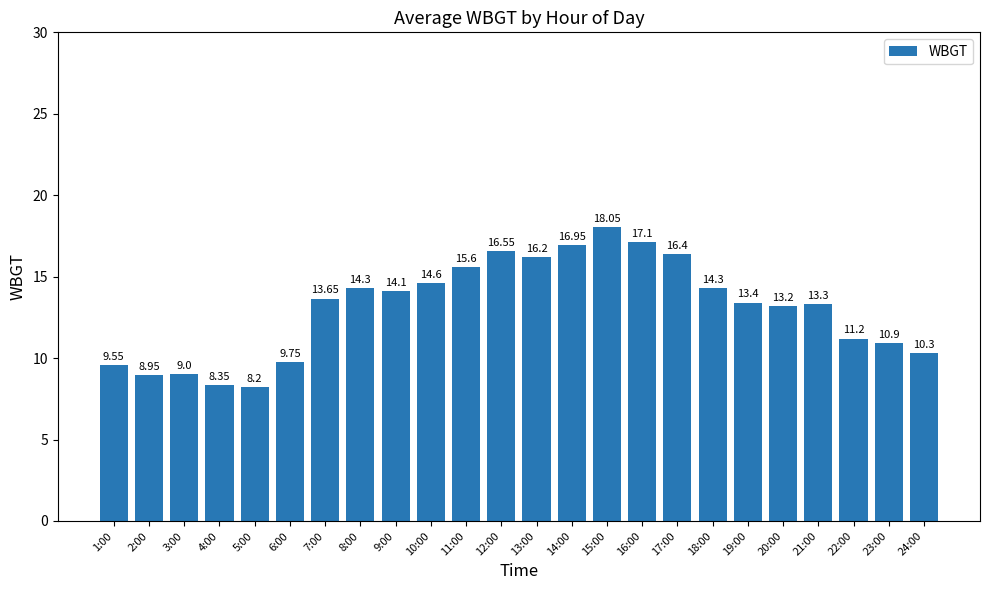

How many bars are there in total?

24